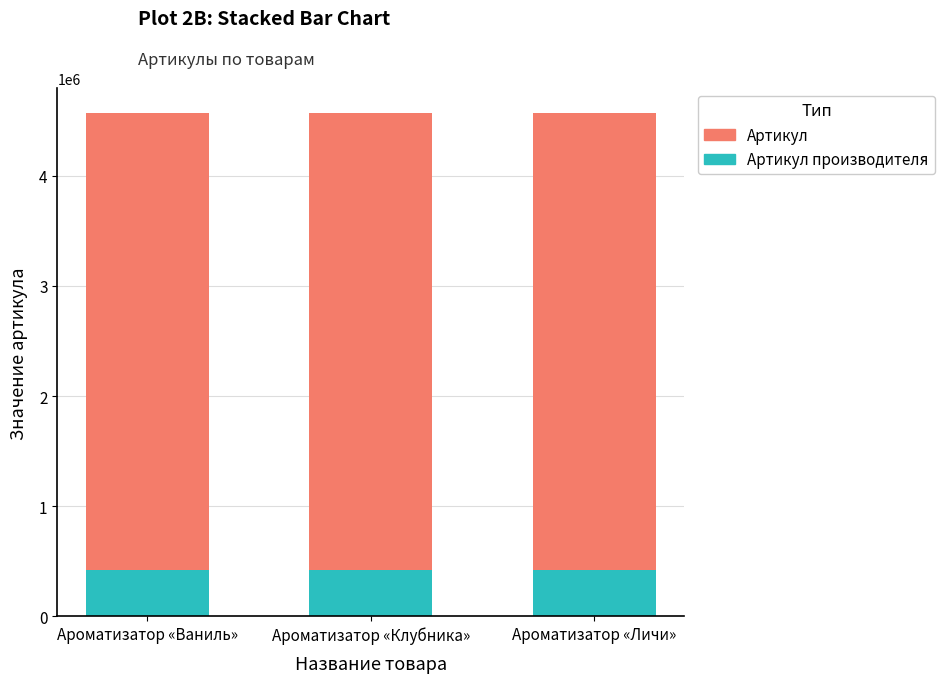

What is the total value across all series at Ароматизатор «Клубника»?

4567454